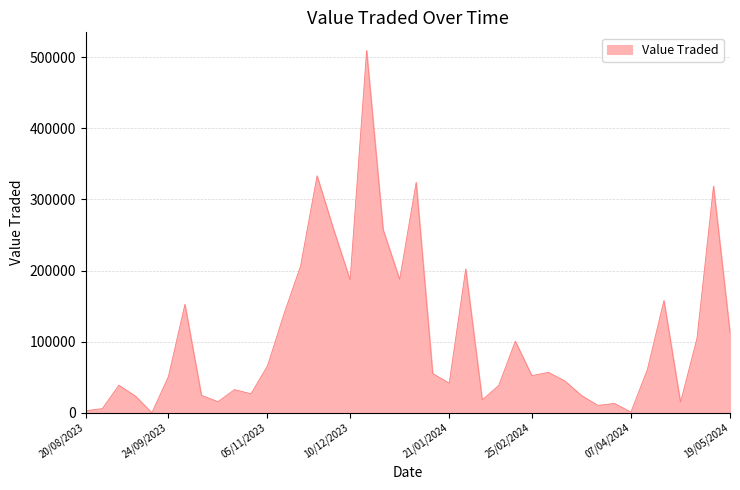

What is the difference between the maximum and minimum values?

509403